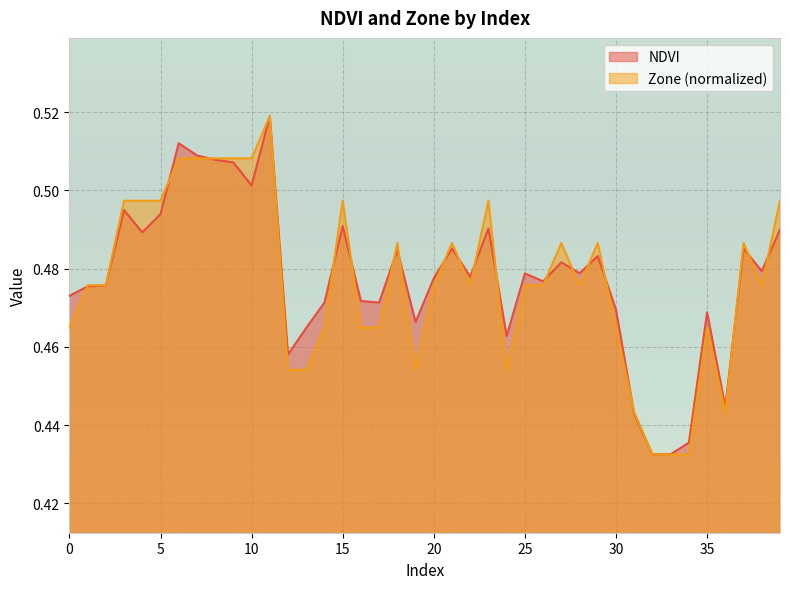

Which series changed the most between 24 and 32?

NDVI